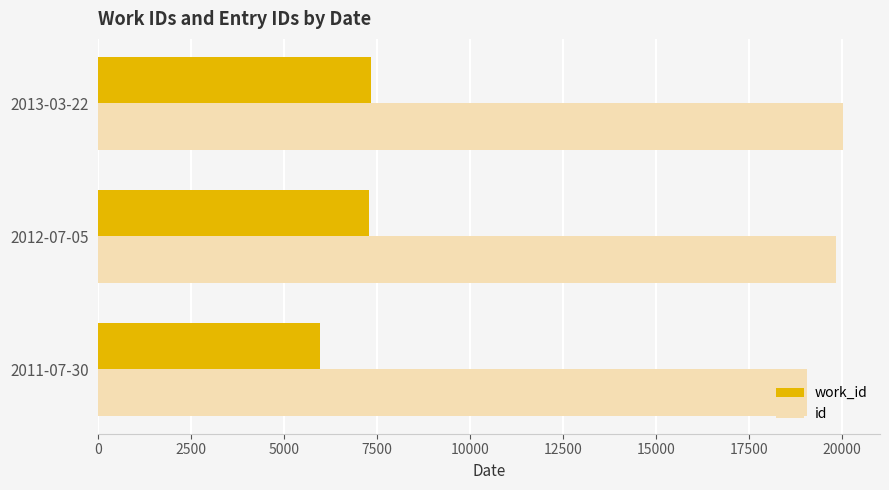

What is the minimum value for id?

19073